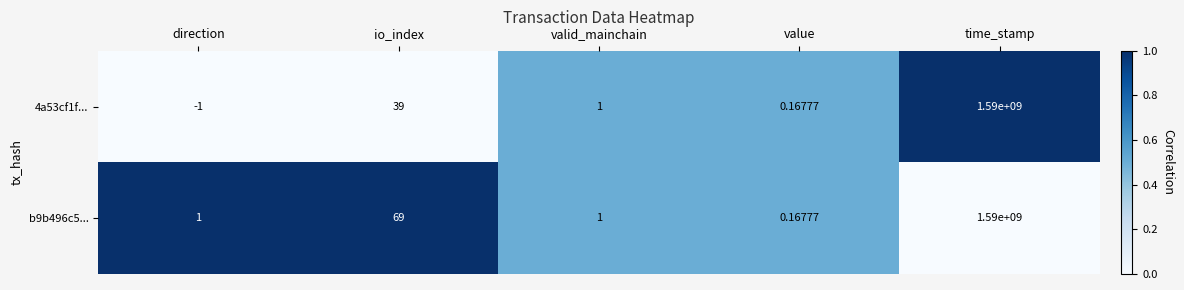

Which label corresponds to the largest value in the chart?

time_stamp